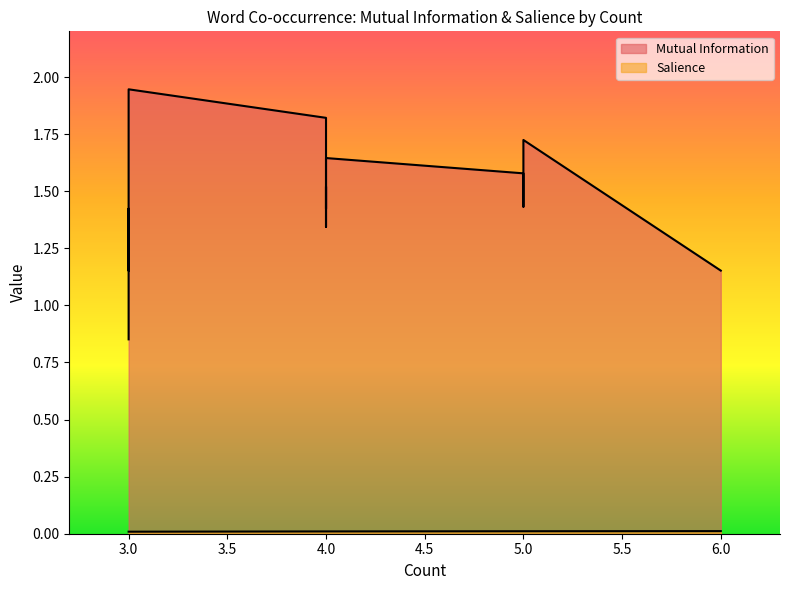

Reading left to right, what are all the values shown in this chart?

Mutual Information: 1.2	1.6	1.4	1.4	1.6	1.7	1.8	1.4	1.5	1.5	1.3	1.6	0.9	1.3	1.4	1.3	1.2	1.2	1.9	1.9
Salience: 0.0	0.0	0.0	0.0	0.0	0.0	0.0	0.0	0.0	0.0	0.0	0.0	0.0	0.0	0.0	0.0	0.0	0.0	0.0	0.0